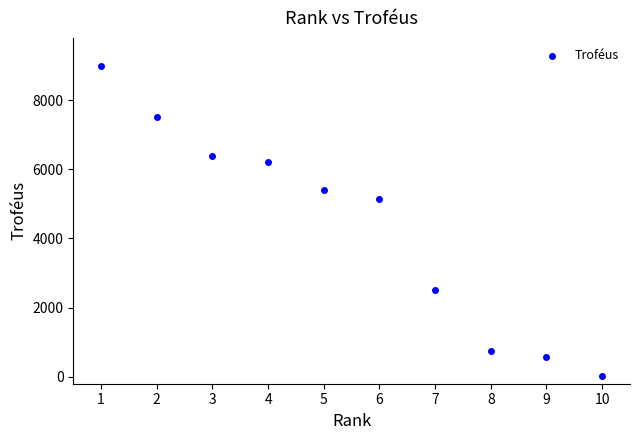

What Y value in the scatter plot is closest to 4515?

5145